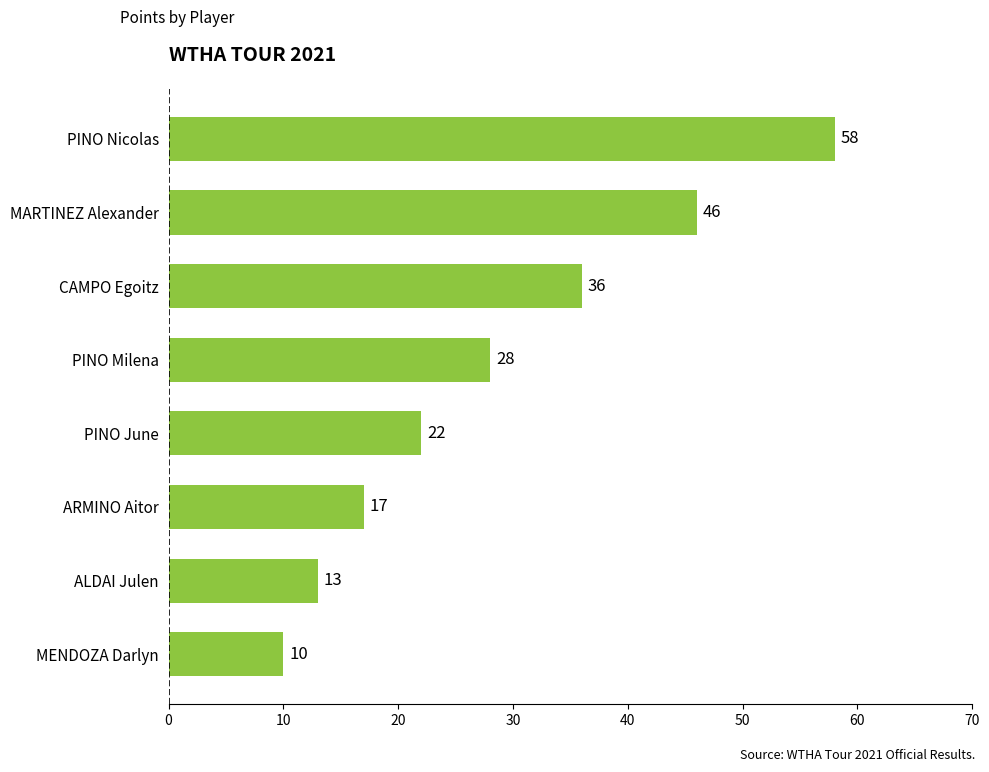

Does the chart contain any negative values?

No